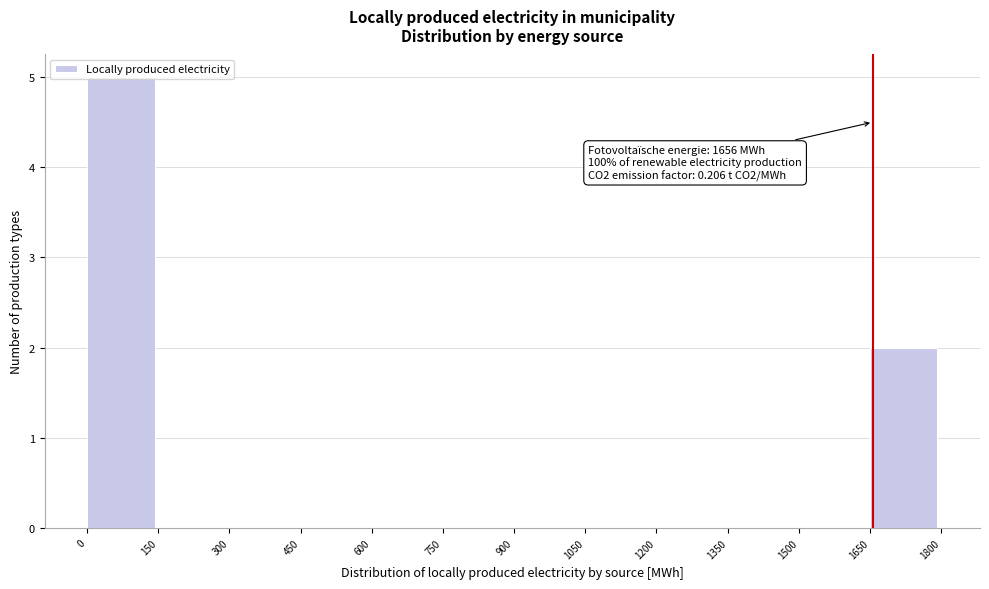

Over which range of the x-axis is the bar tallest?

0 to 150